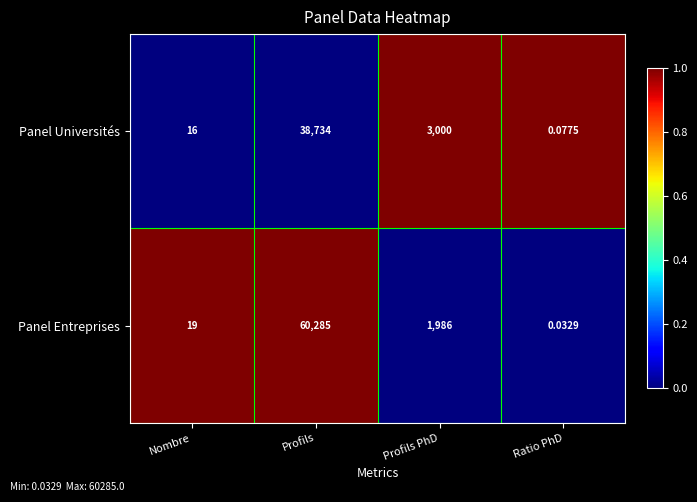

Where does the Panel Entreprises series first go above 1986?

Profils